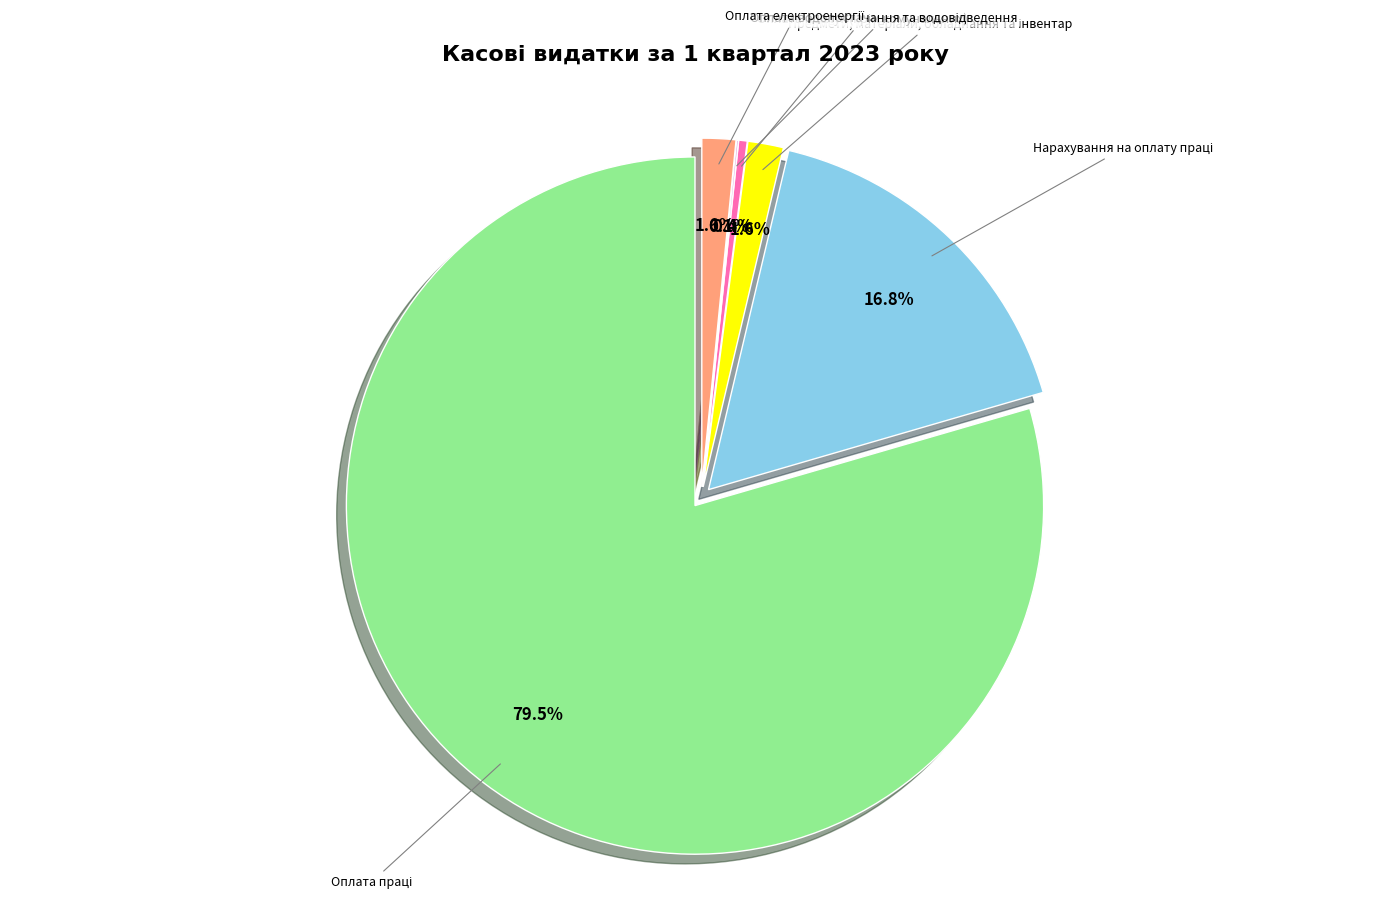

Count the number of slices in the pie.

6